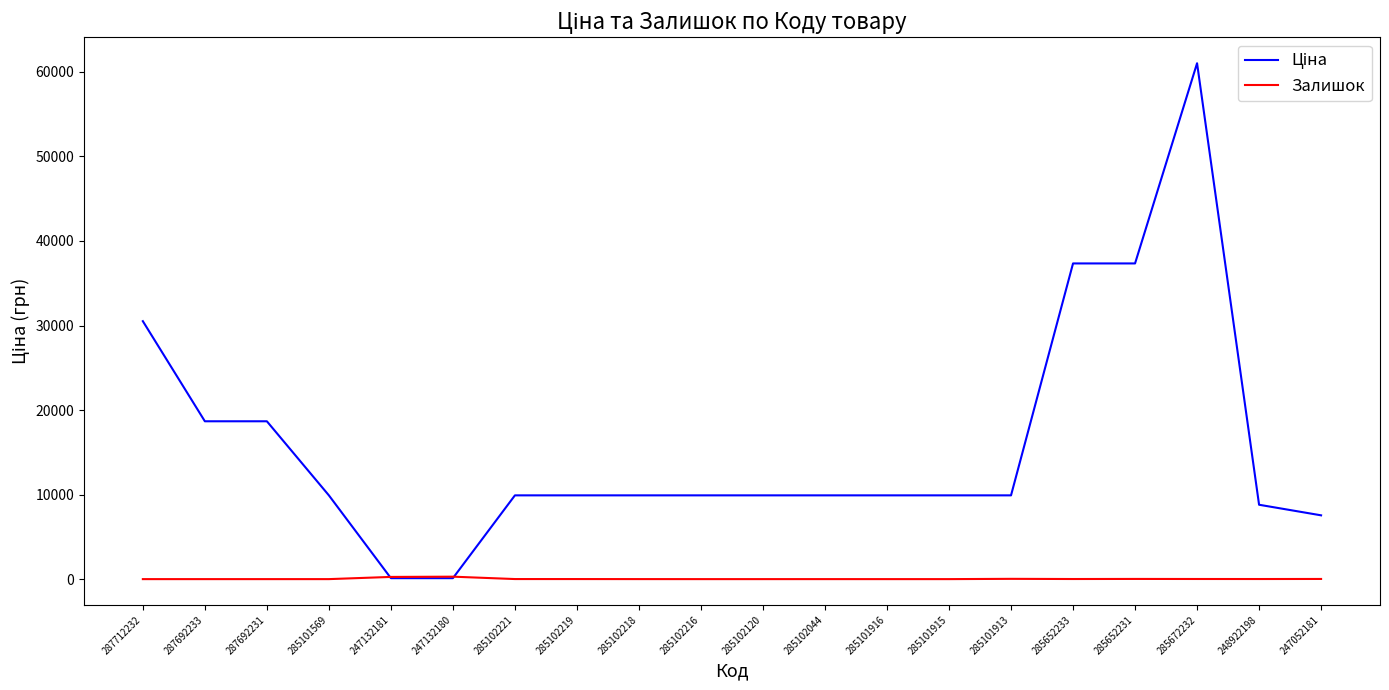

What is the difference between the highest and lowest values at 285101916?

9908.5